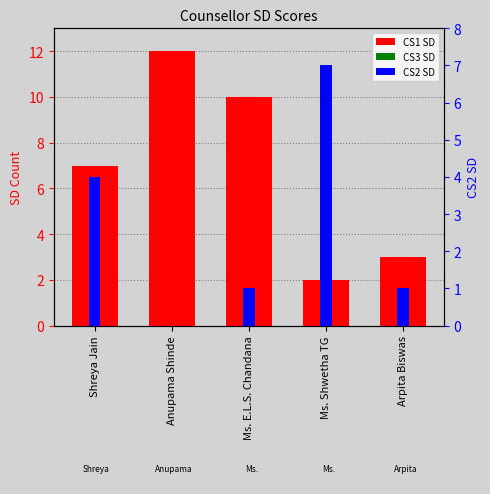

What are all the series names shown in the legend?

CS1 SD, CS3 SD, CS2 SD